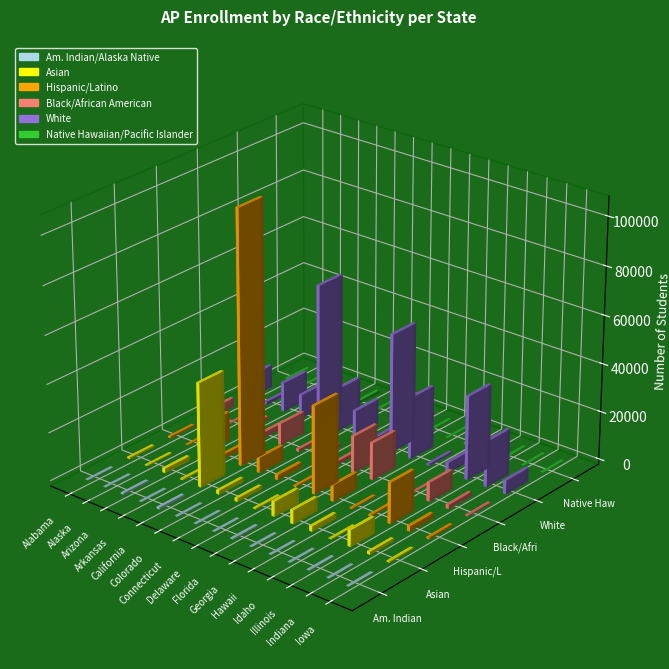

How many bars are there in each group?

6